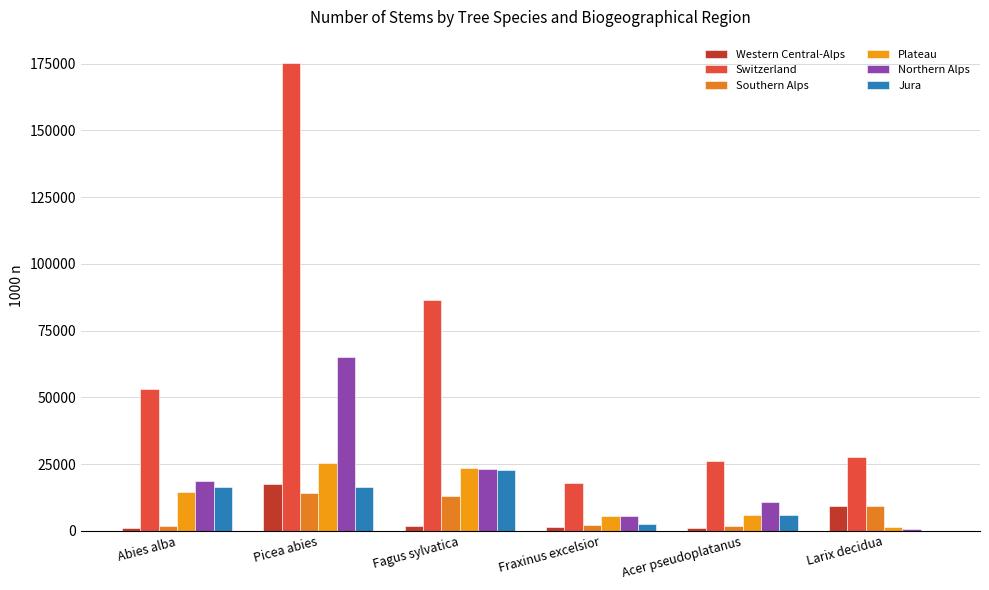

What value does the Northern Alps series have at Acer pseudoplatanus?

10682